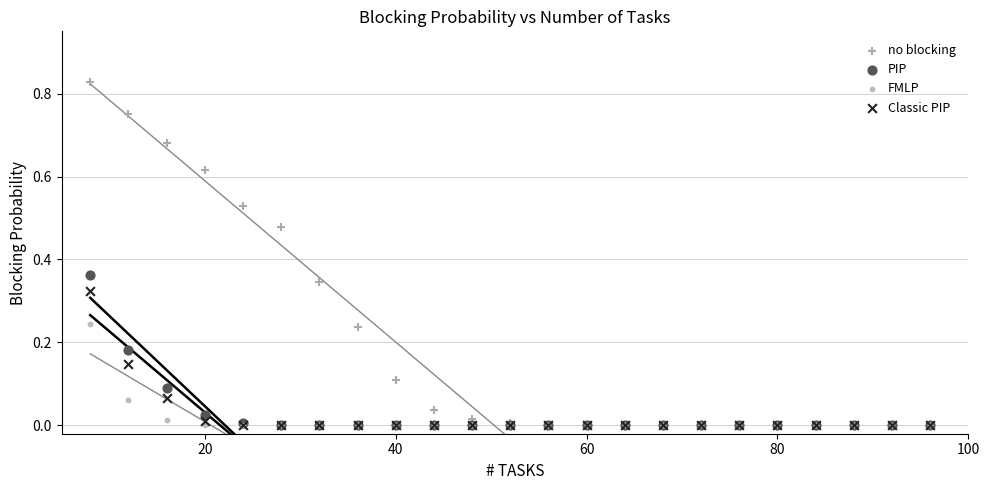

Which series reaches the maximum Y coordinate?

no blocking